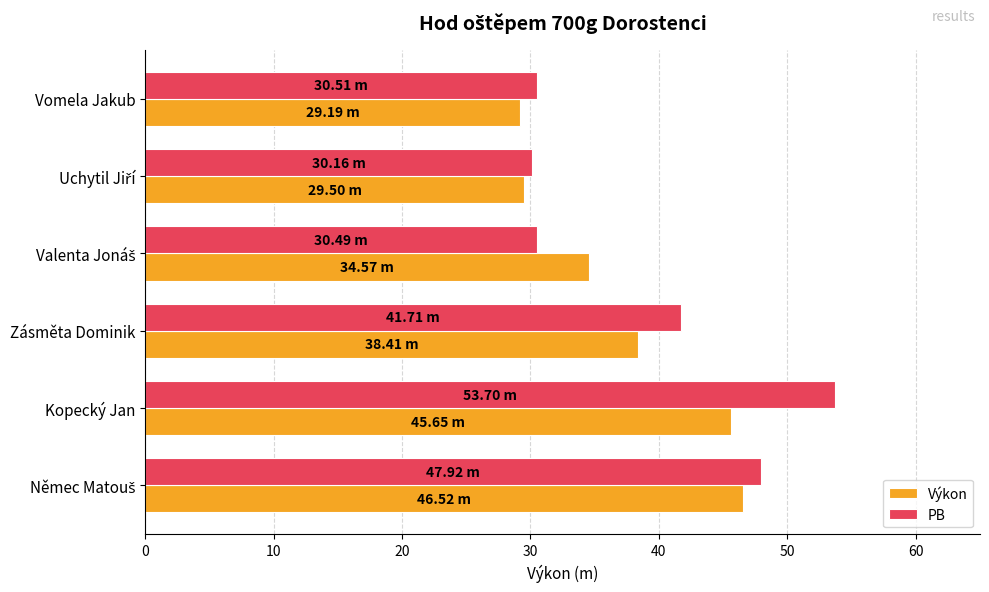

Which series has the largest range (max minus min)?

PB